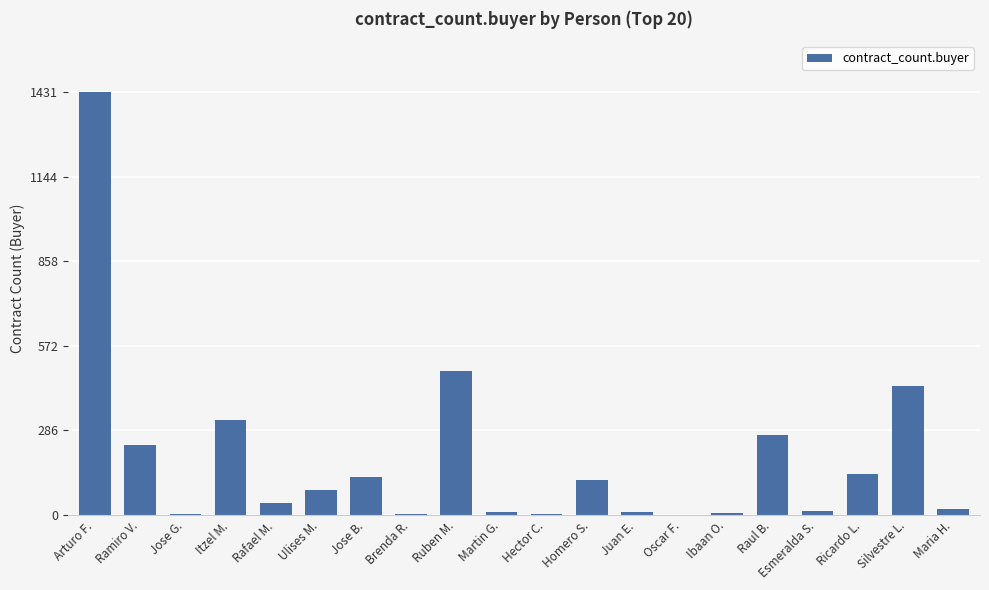

Read the value at Jose B..

130